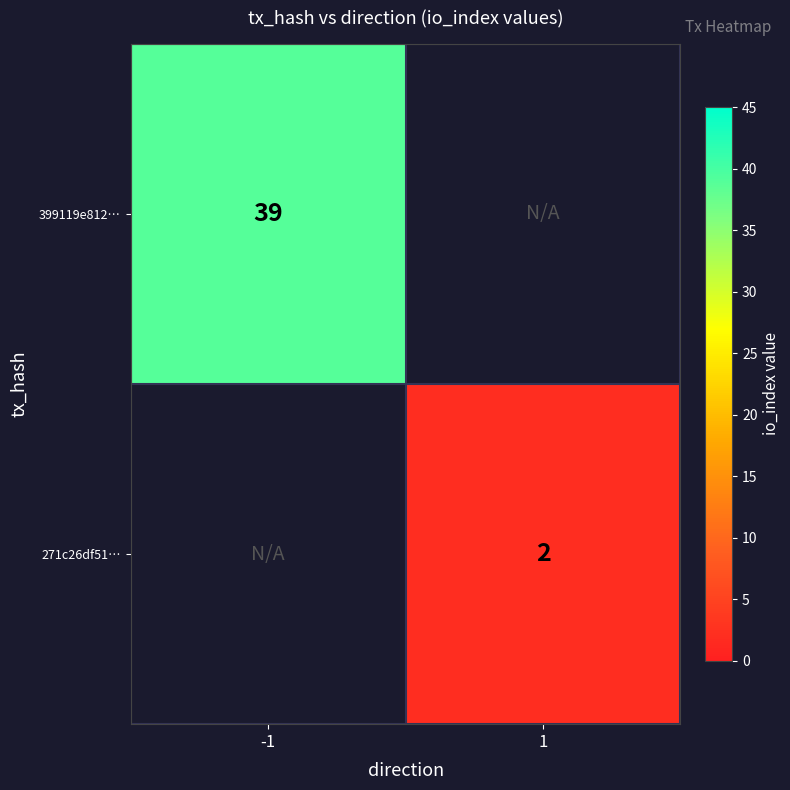

The 399119e812… series shows 23 at -1. True or false?

False